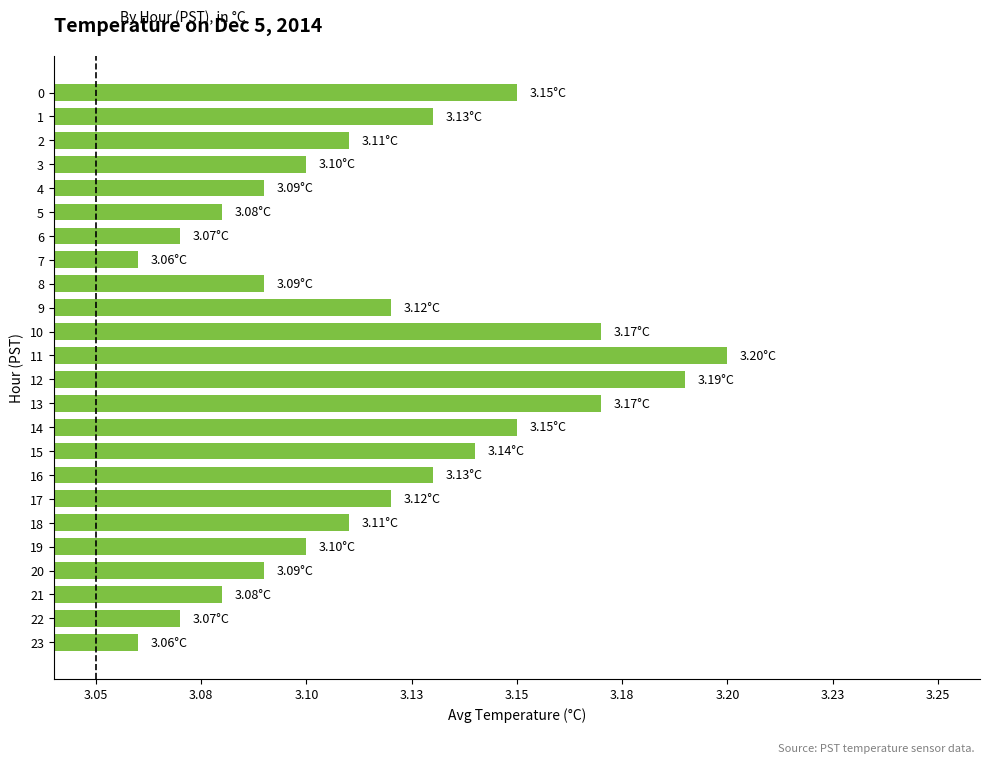

Are the bars horizontal?

Yes